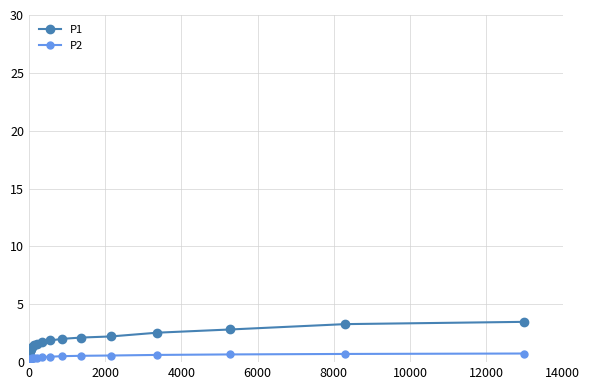

What is the value of the P1 point at the 19th from the left?

3.3